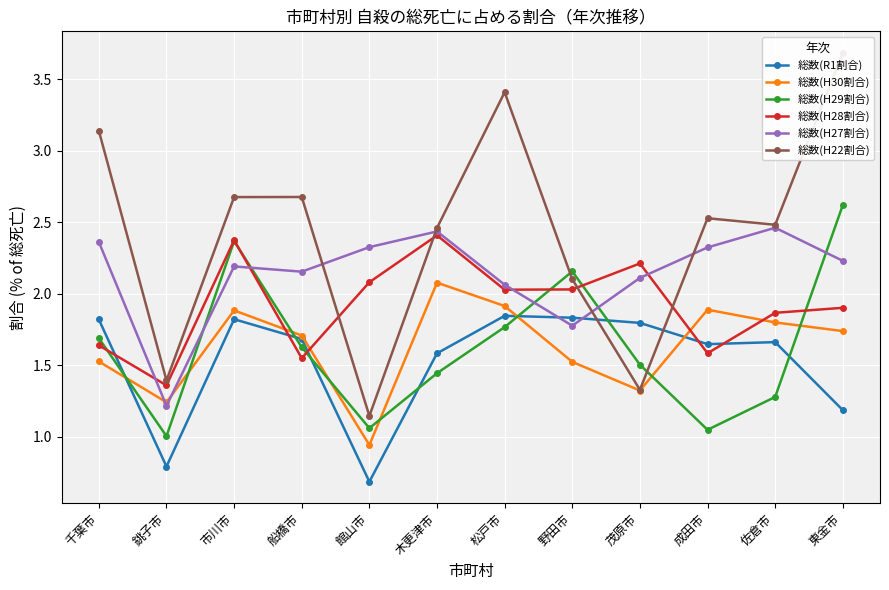

Is the value of 総数(H30割合) at 茂原市 greater than the value of 総数(H28割合) at 千葉市?

No